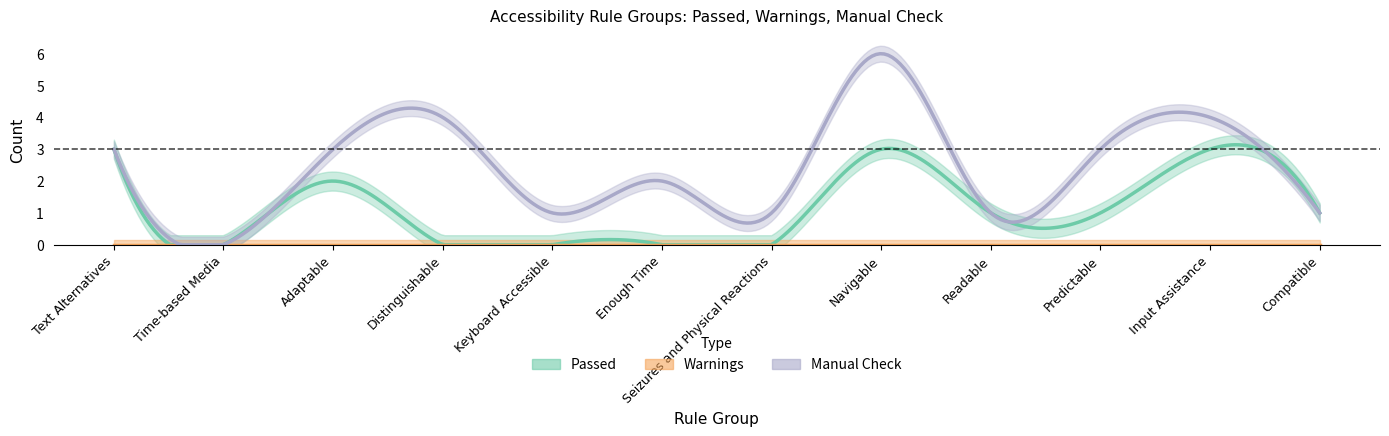

What is the label of the 2nd point from the right?

Input Assistance